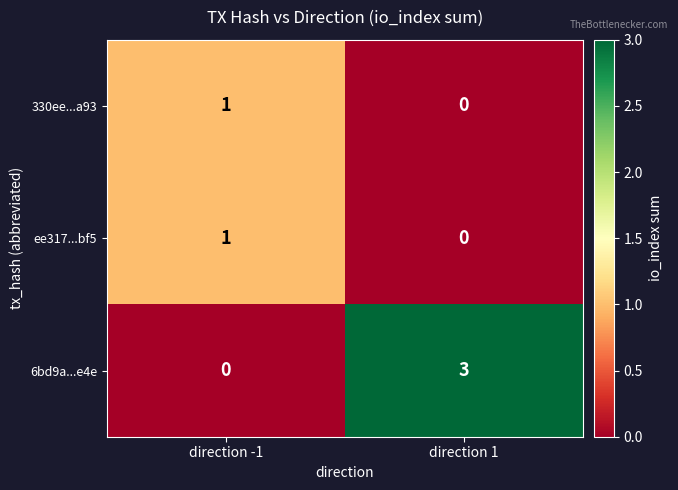

What is the sum of all 6bd9a...e4e values?

3